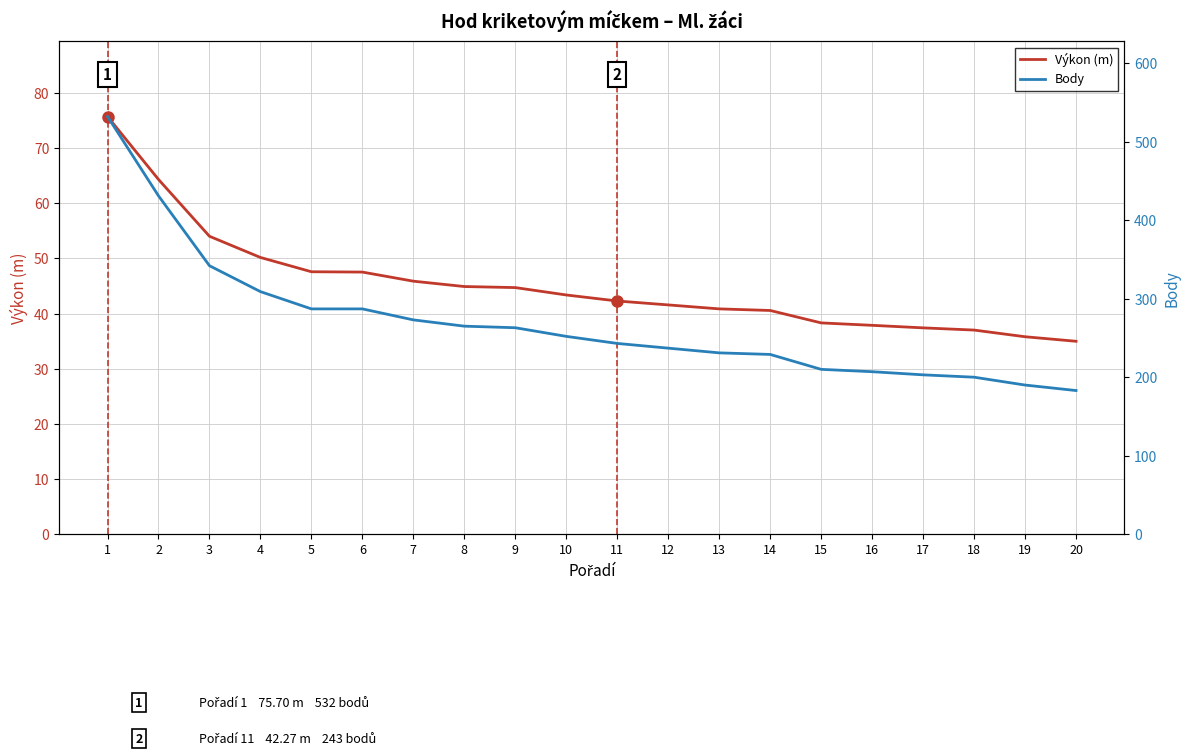

The value of Výkon (m) at 7 is 77.1. True or false?

False